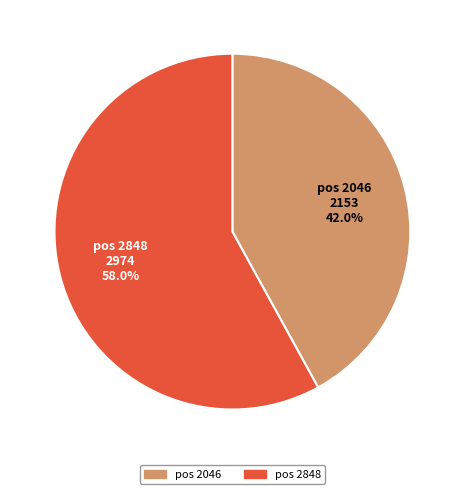

How many slices are in this pie chart?

2